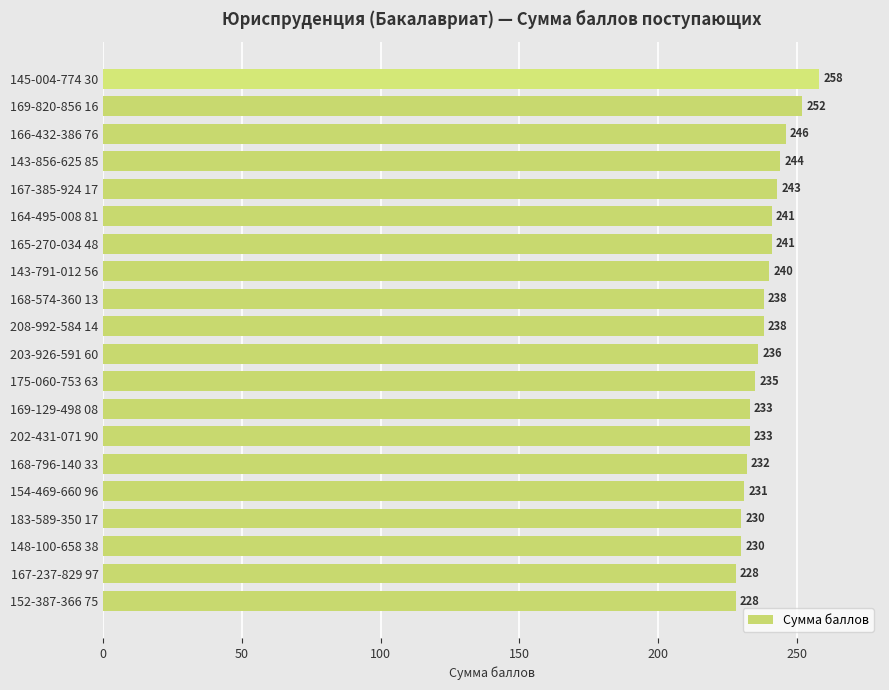

Does the chart contain any negative values?

No